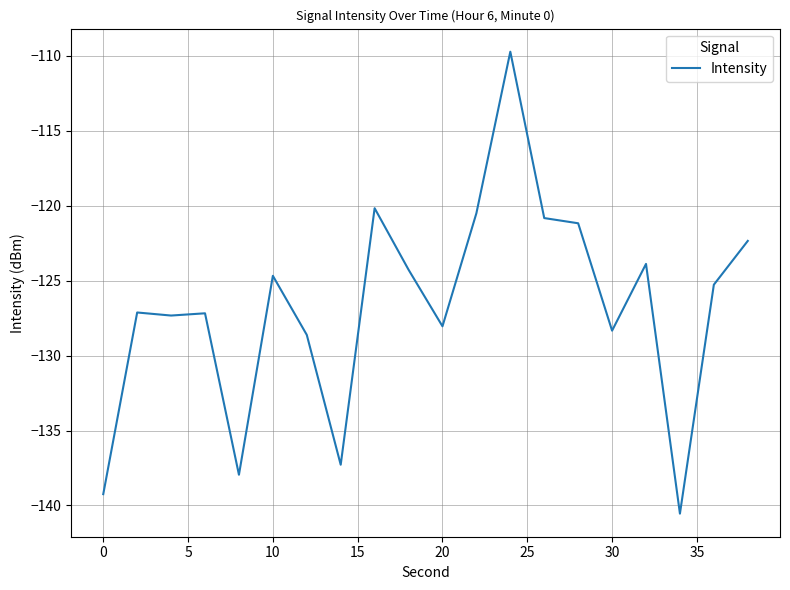

What is the difference between the maximum and minimum values?

30.8